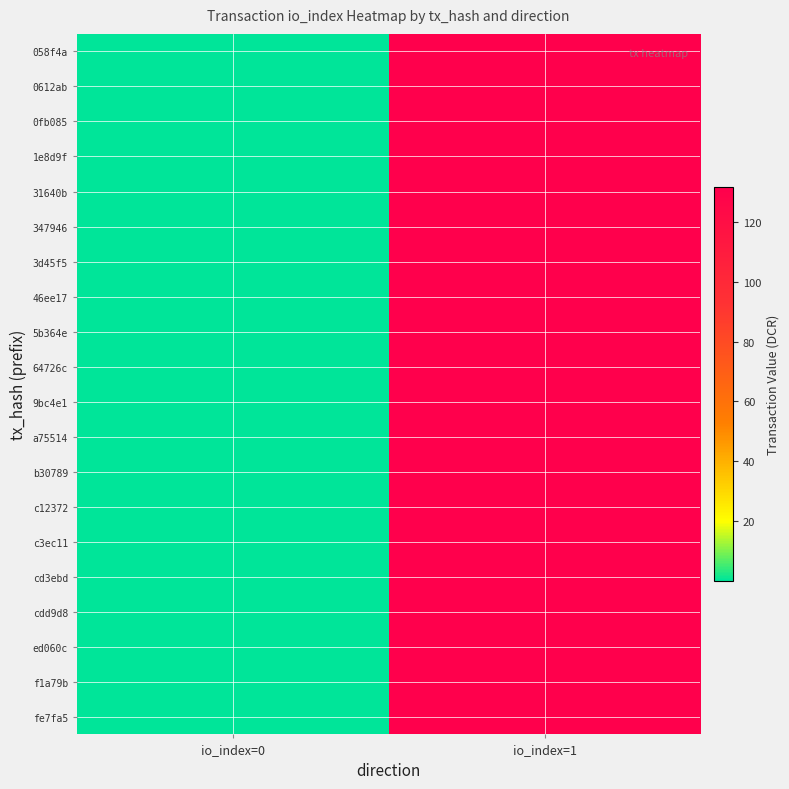

Reading left to right, extract all data points from this chart.

058f4a: io_index=0=0.1	io_index=1=131.4
0612ab: io_index=0=0.1	io_index=1=131.4
0fb085: io_index=0=0.1	io_index=1=131.4
1e8d9f: io_index=0=0.1	io_index=1=131.4
31640b: io_index=0=0.1	io_index=1=131.4
347946: io_index=0=0.1	io_index=1=131.4
3d45f5: io_index=0=0.1	io_index=1=131.4
46ee17: io_index=0=0.1	io_index=1=131.4
5b364e: io_index=0=0.1	io_index=1=131.4
64726c: io_index=0=0.1	io_index=1=131.4
9bc4e1: io_index=0=0.1	io_index=1=131.4
a75514: io_index=0=0.1	io_index=1=131.4
b30789: io_index=0=0.1	io_index=1=131.4
c12372: io_index=0=0.1	io_index=1=131.4
c3ec11: io_index=0=0.1	io_index=1=131.4
cd3ebd: io_index=0=0.1	io_index=1=131.4
cdd9d8: io_index=0=0.1	io_index=1=131.4
ed060c: io_index=0=0.1	io_index=1=131.4
f1a79b: io_index=0=0.1	io_index=1=131.4
fe7fa5: io_index=0=0.1	io_index=1=131.4